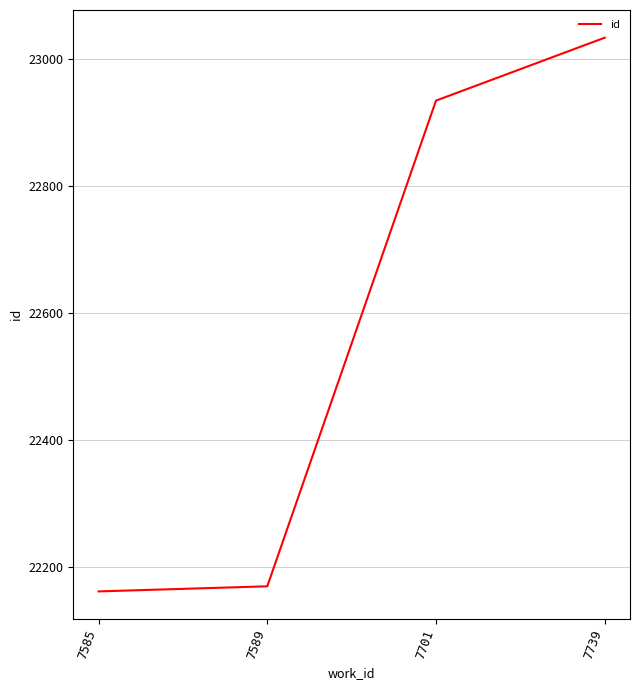

At which label is the value closest to 22597?

7701